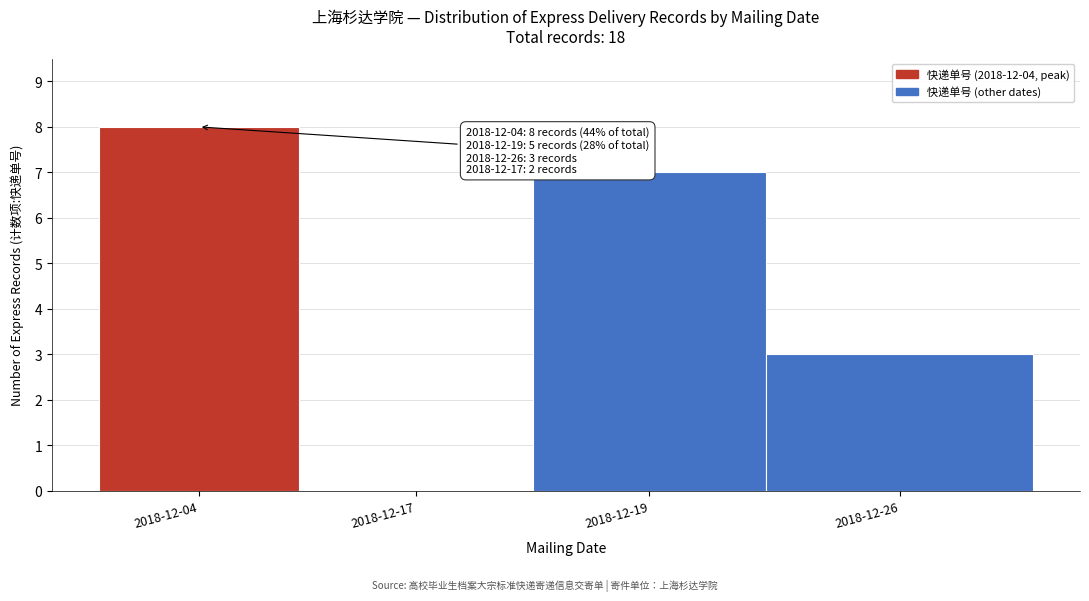

Reading left to right, list all the values displayed in this chart.

2018-12-04=8	2018-12-17=0	2018-12-19=7	2018-12-26=3